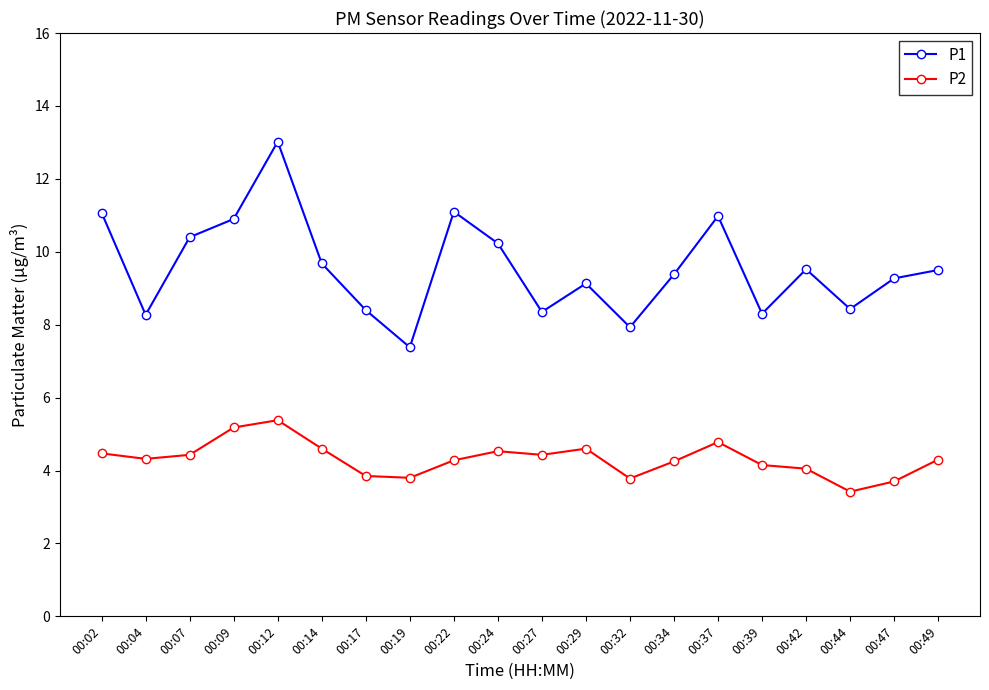

At which label does P2 first exceed 4?

00:02